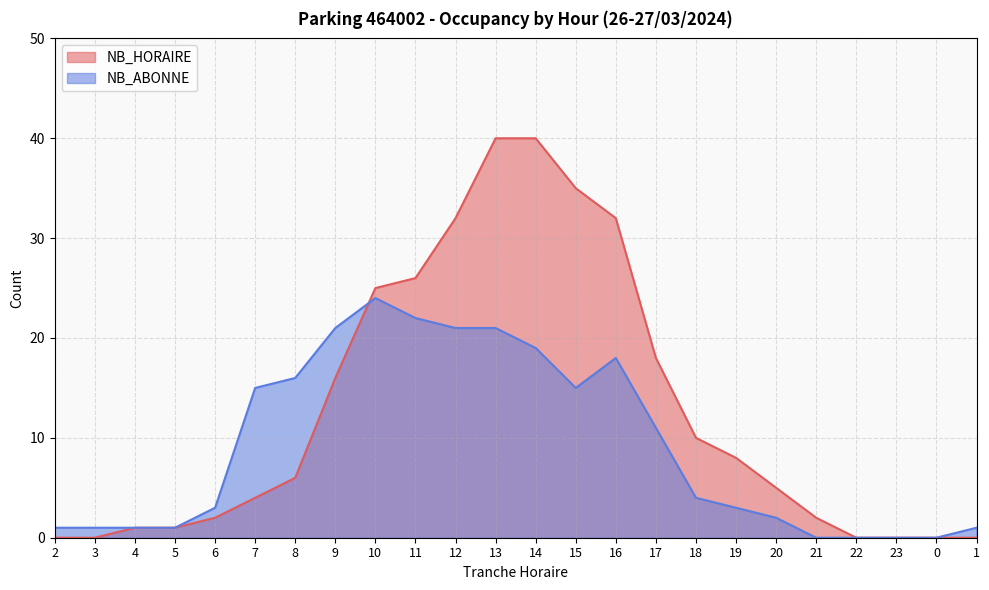

At how many categories does at least one series exceed 39?

2